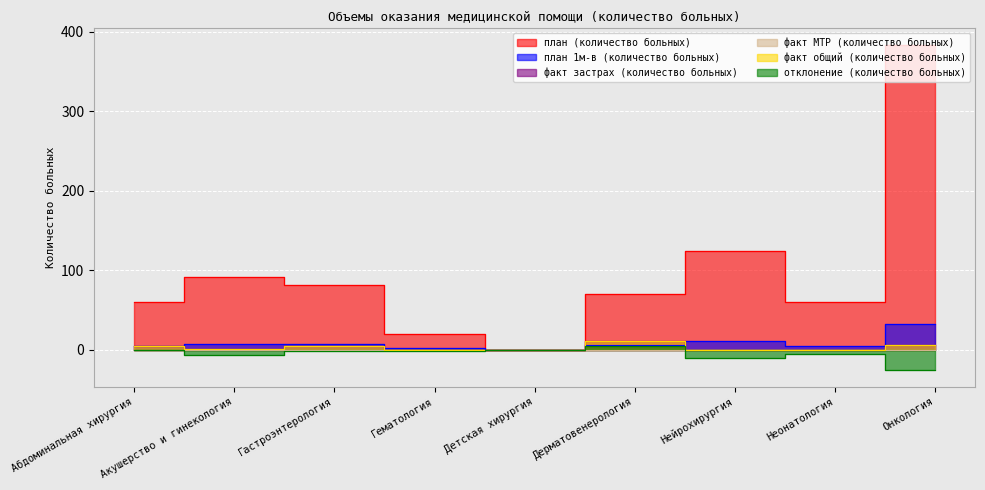

At how many categories does at least one series exceed 155?

1